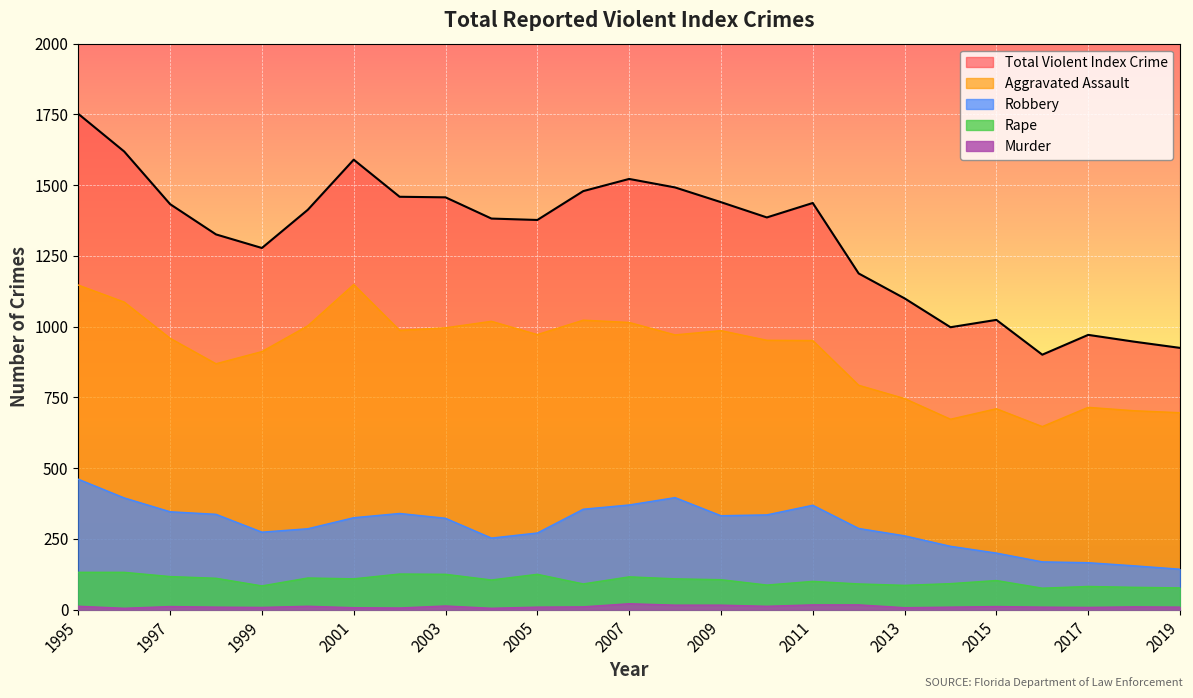

At which category is the sum across all series the highest?

1995